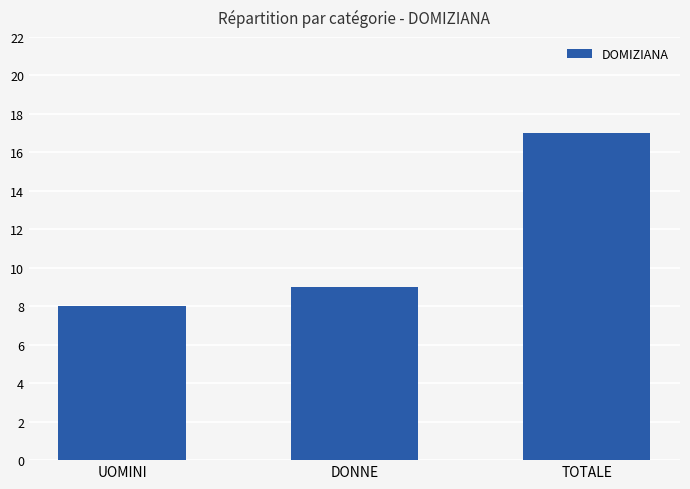

At which label is the value closest to 12?

DONNE